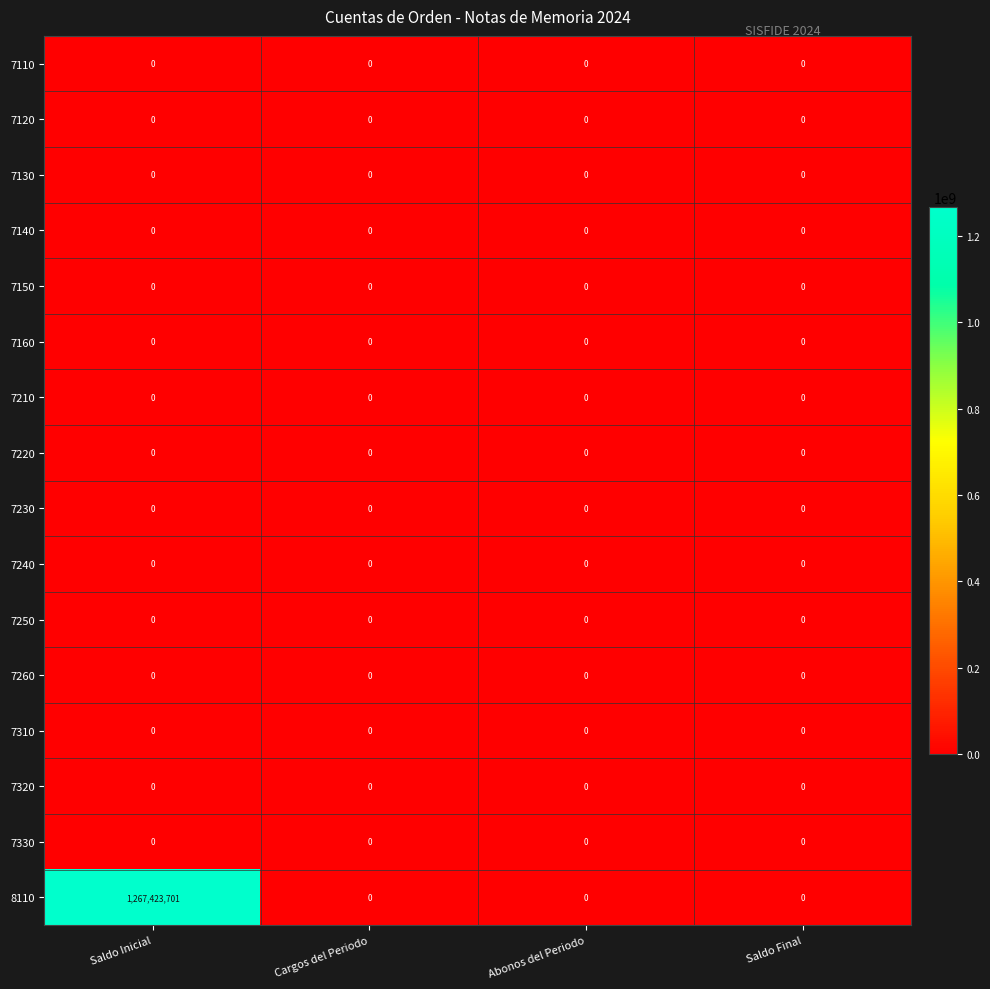

At which category is the sum across all series the highest?

Saldo Inicial